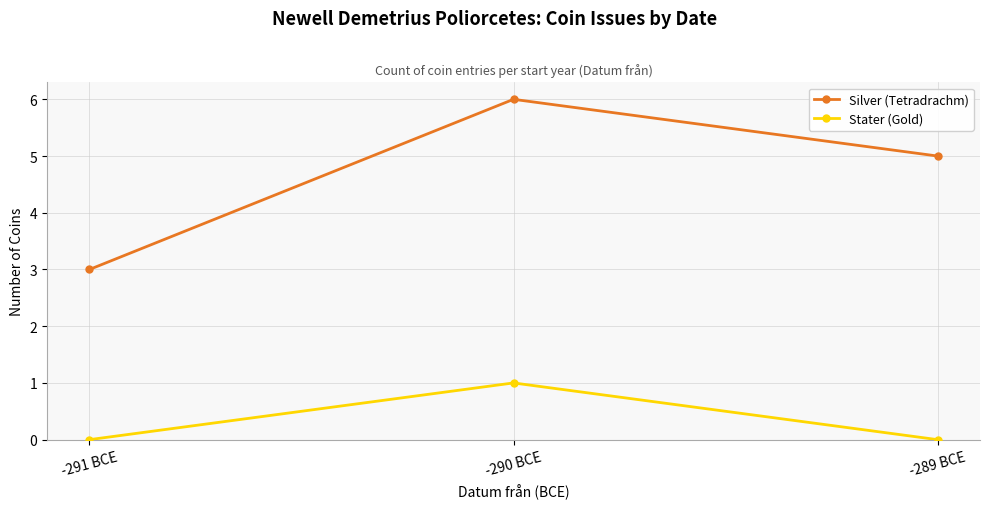

What is the label of the 3rd point from the left?

-289 BCE